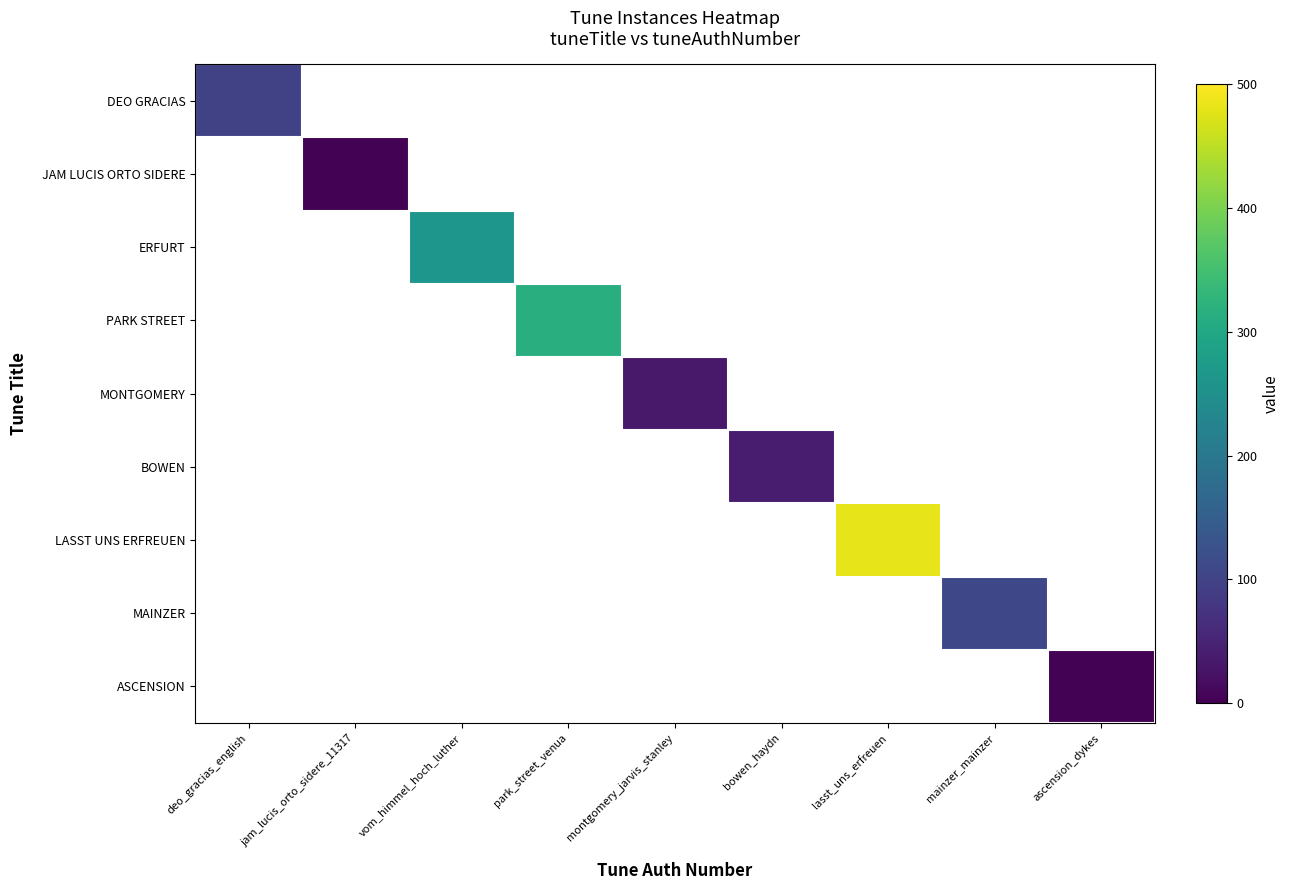

How many series are shown in this chart?

9